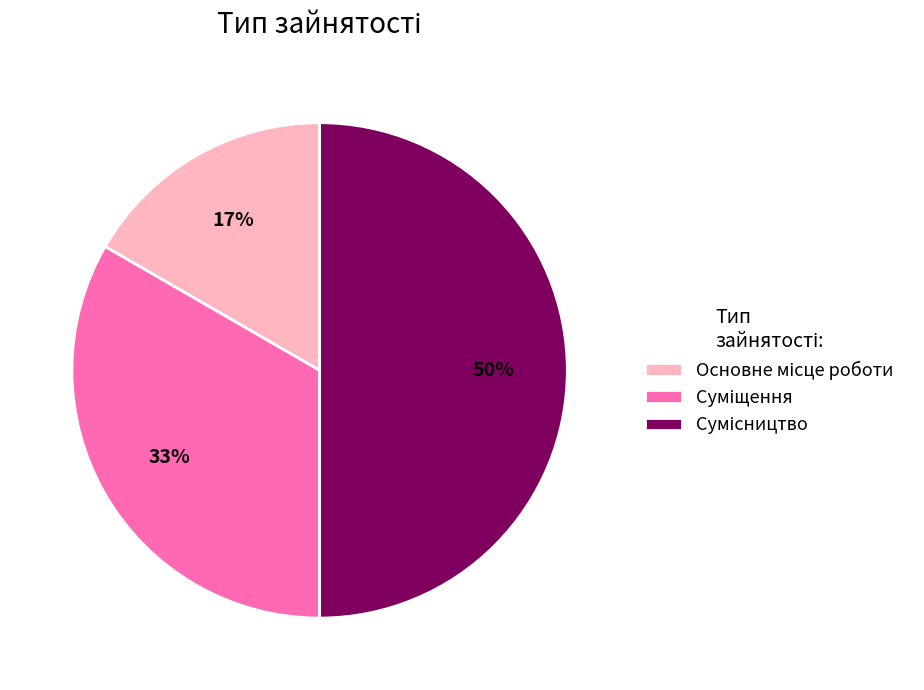

How many slices are in this pie chart?

3